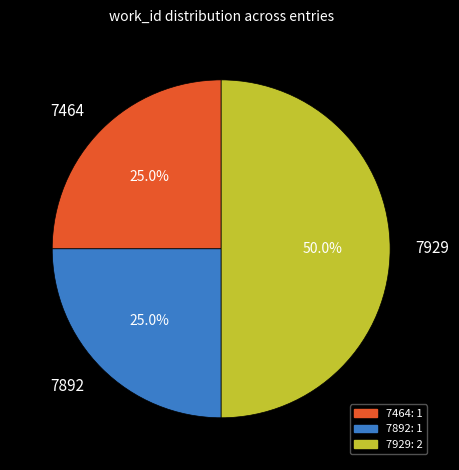

Approximately how many times larger is the value at 7892 compared to 7929?

0.5